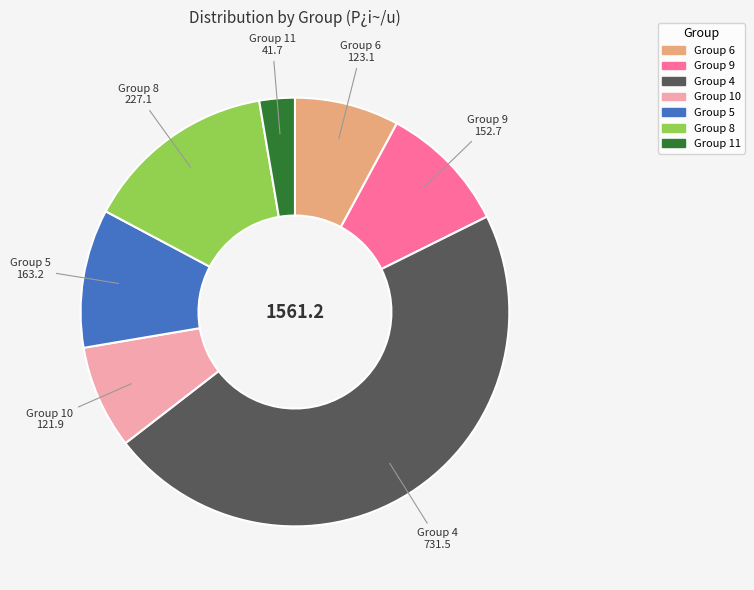

Is there any slice that represents more than half of the pie?

No